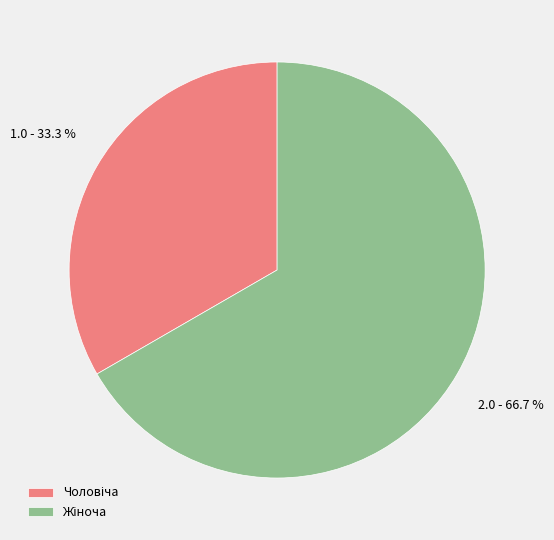

Is there any slice that represents more than half of the pie?

Yes